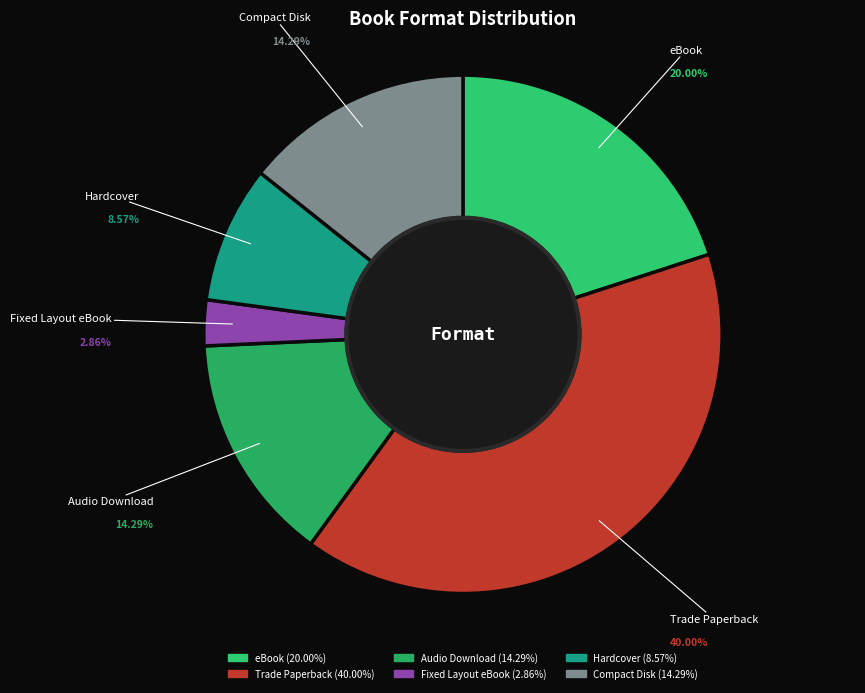

To the nearest percent, what portion does Fixed Layout eBook represent?

3%